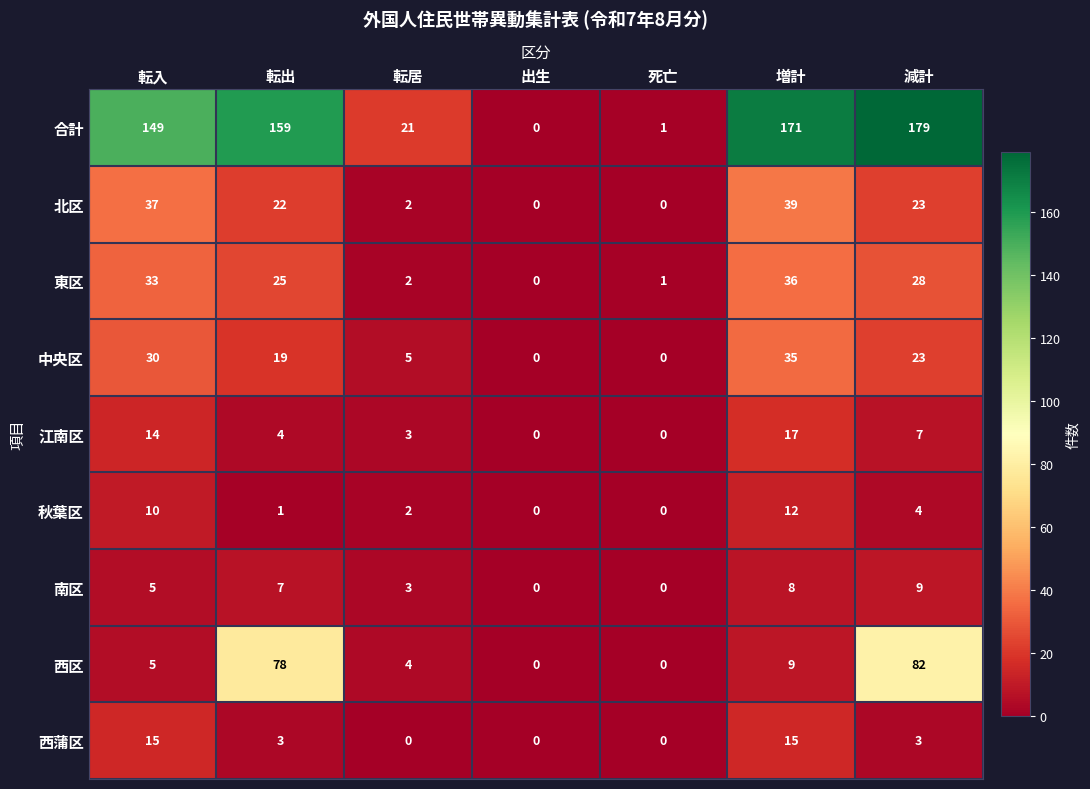

Which series has the widest spread of values?

合計